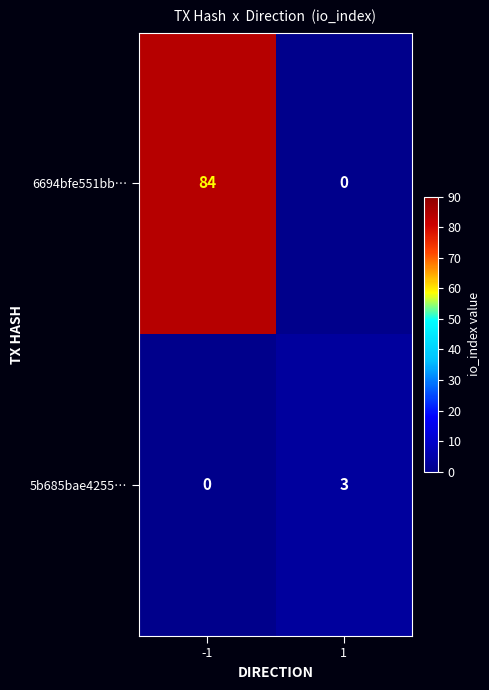

Reading left to right, what are all the values shown in this chart?

6694bfe551bb…: -1=84	1=0
5b685bae4255…: -1=0	1=3